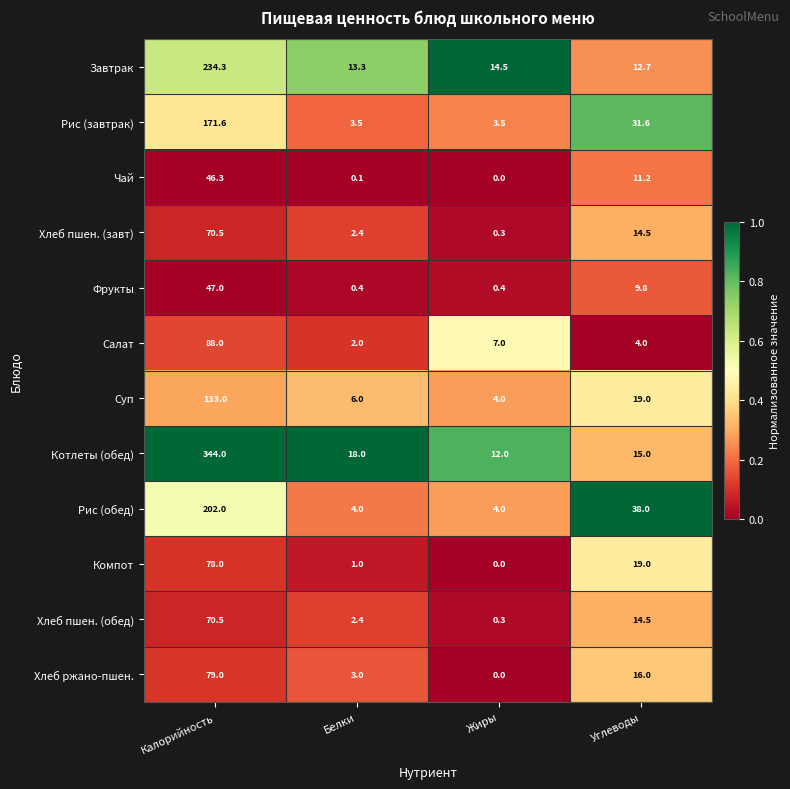

At how many categories does at least one series exceed 0?

4